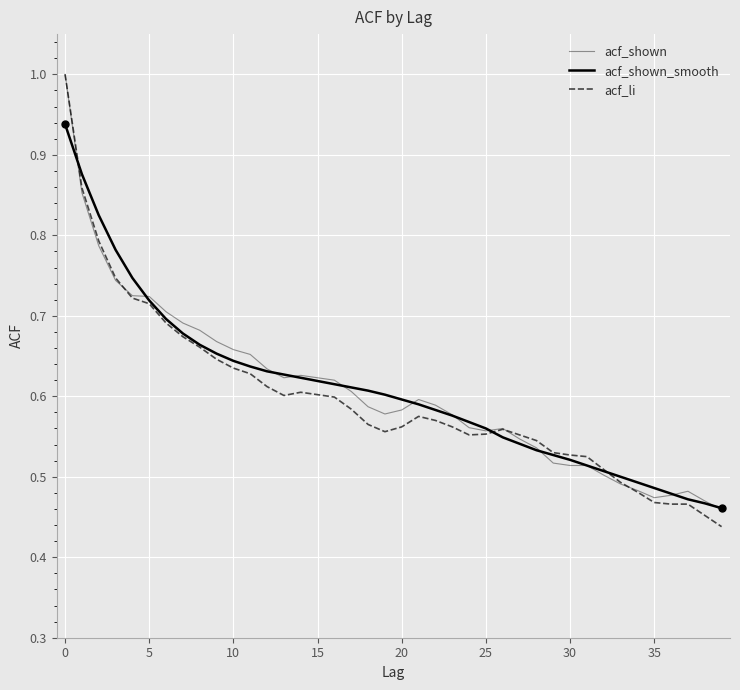

How many lines are shown in the chart?

3